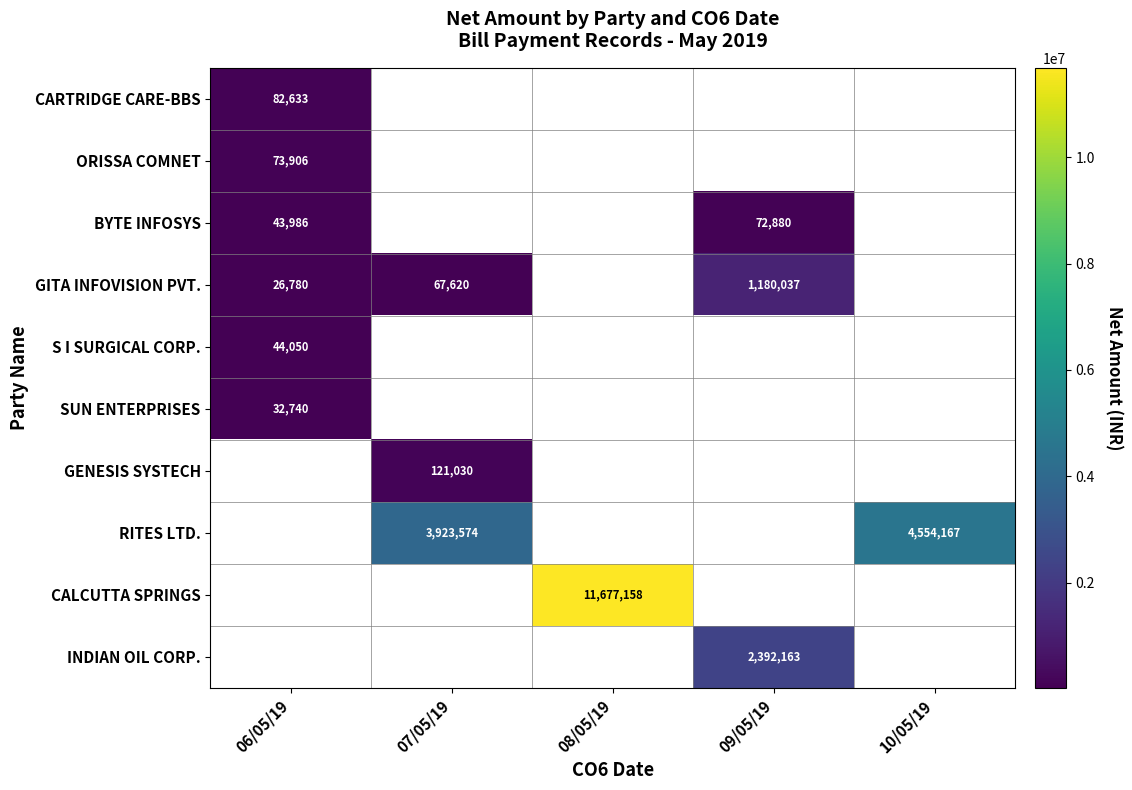

Is it true that GITA INFOVISION PVT. equals 596144 at 09/05/19?

False